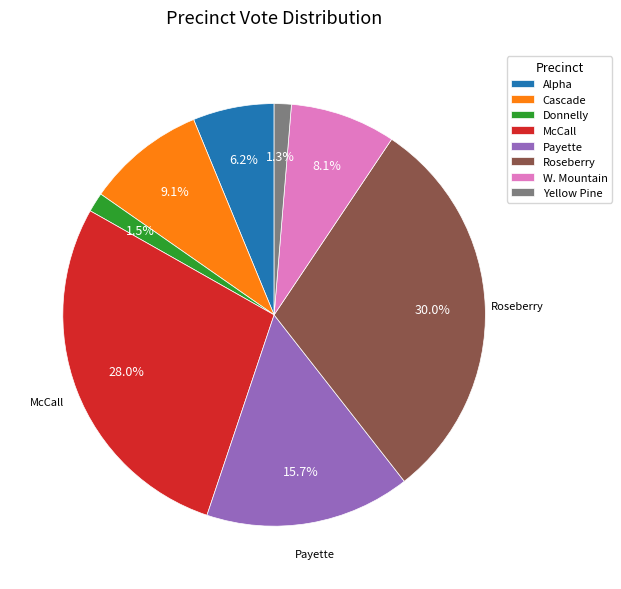

Is there any slice that represents more than half of the pie?

No